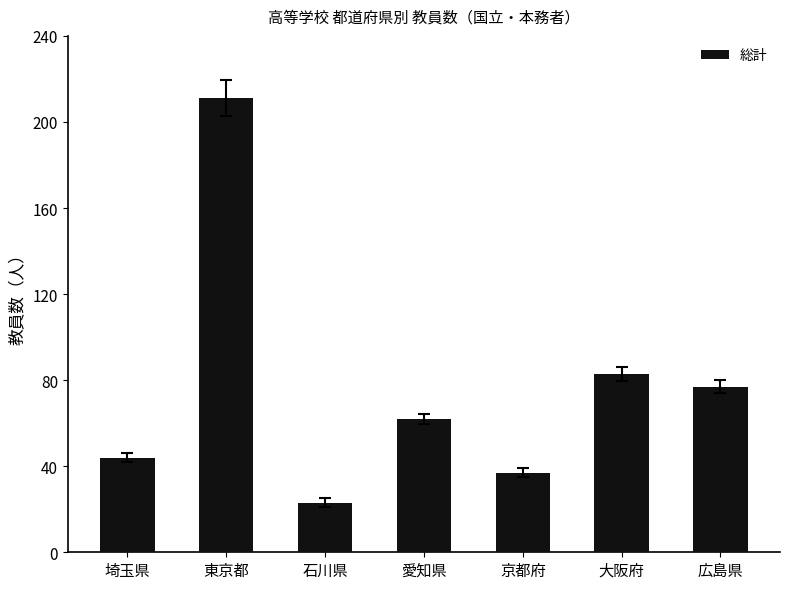

List the labels in order of value, smallest first.

石川県, 京都府, 埼玉県, 愛知県, 広島県, 大阪府, 東京都